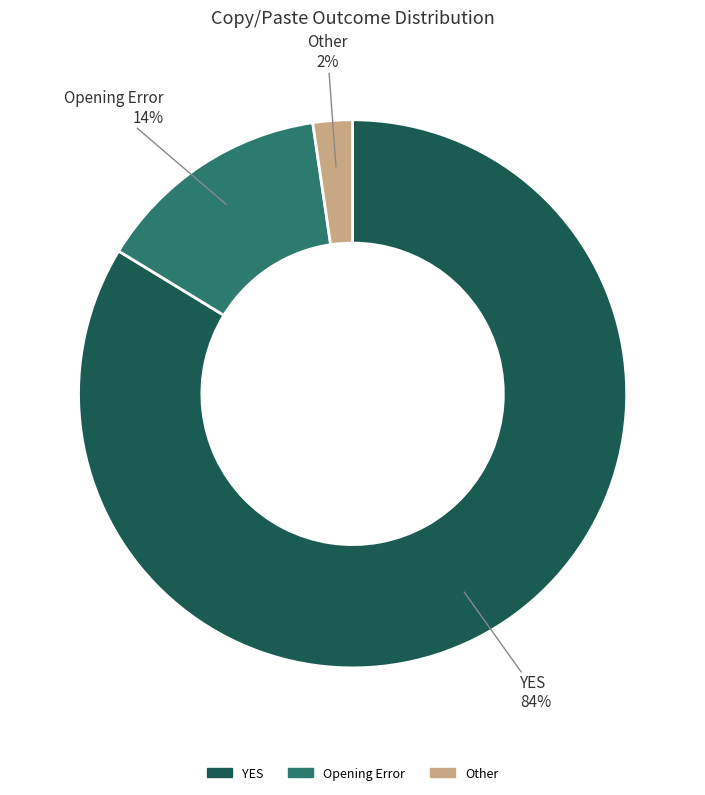

Is there any slice that represents more than half of the pie?

Yes